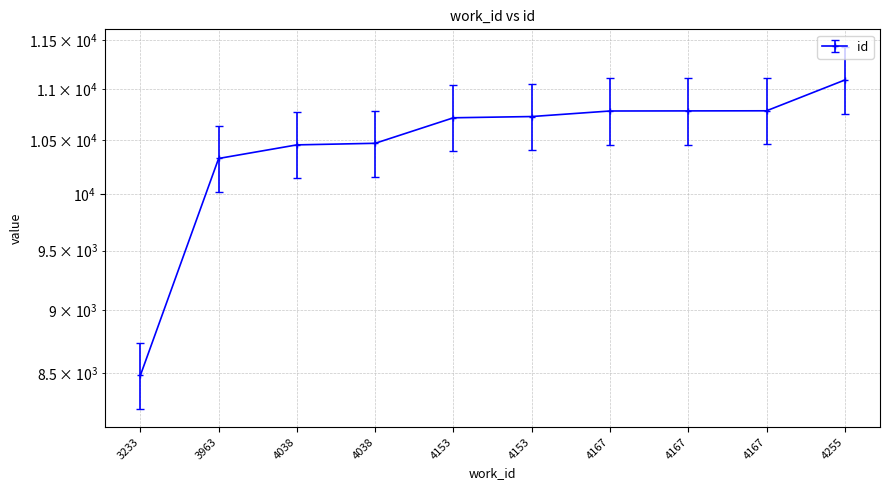

Which has a higher value, 4153 or 4167?

4167